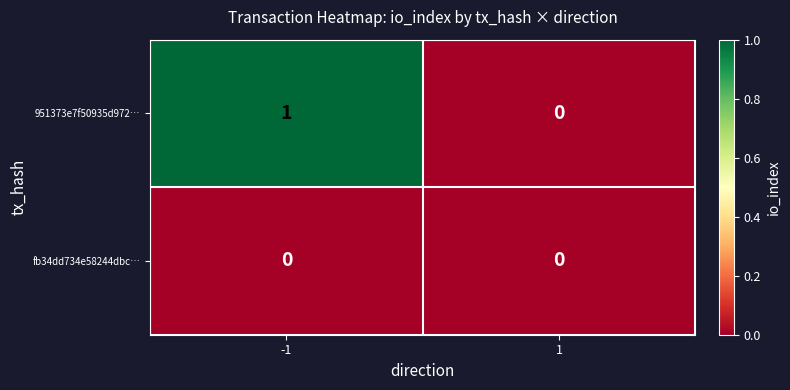

Count the number of categories in the chart.

2